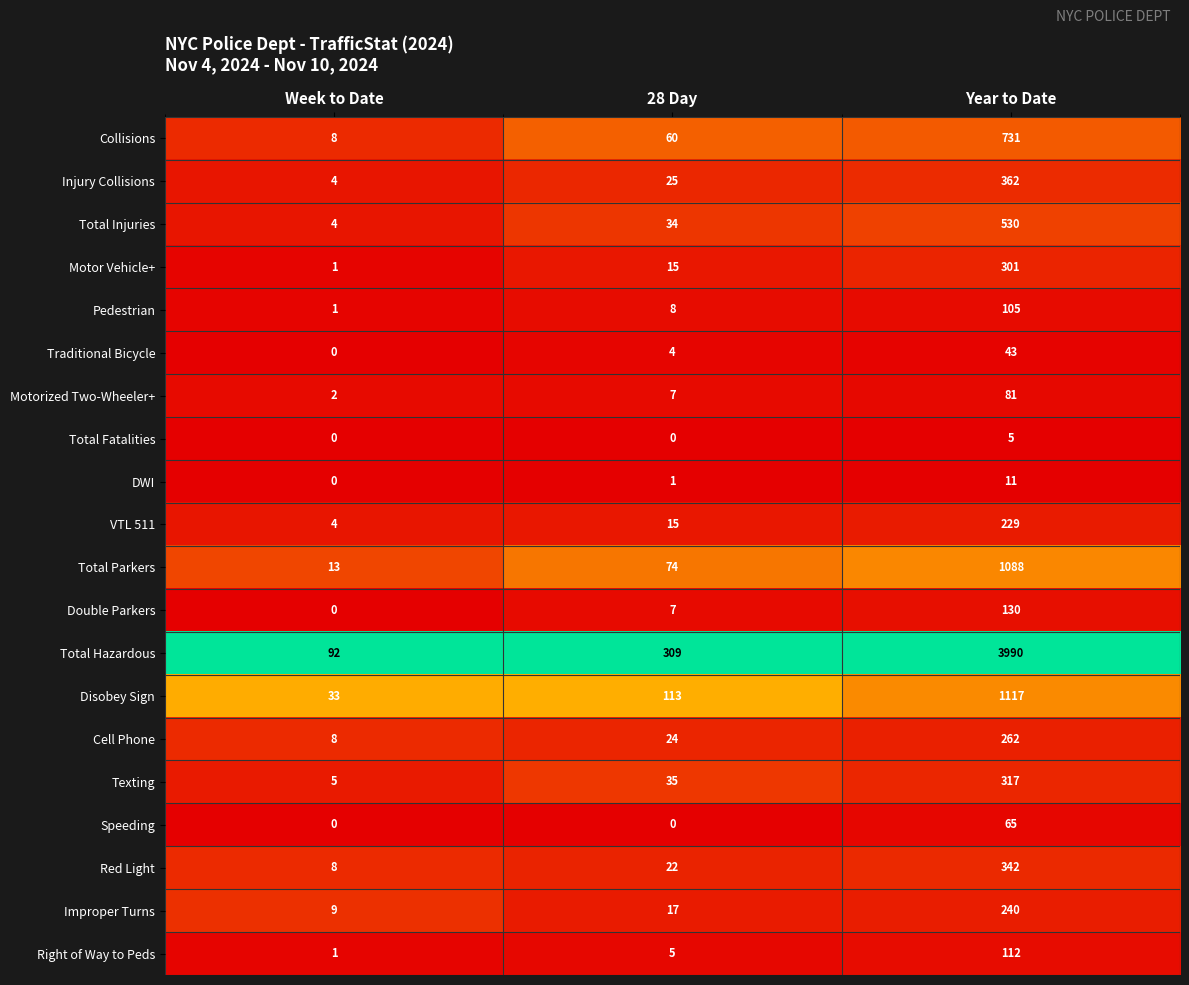

What is the lowest value of the Texting series?

5